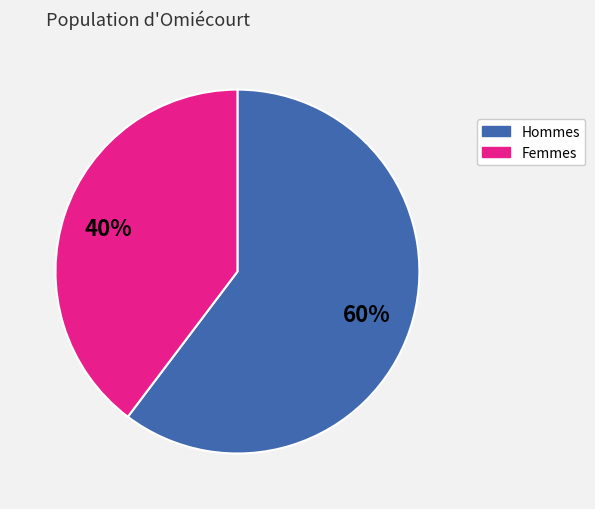

To the nearest percent, what is the average slice percentage?

50%